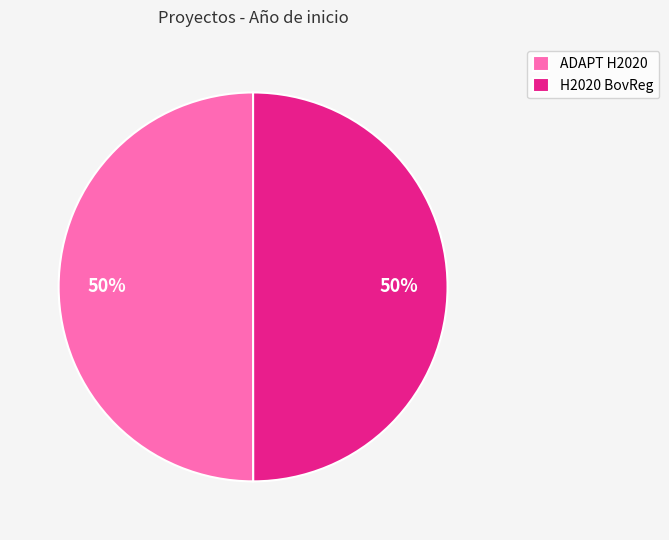

Is it true that H2020 BovReg is 50% of the pie?

True